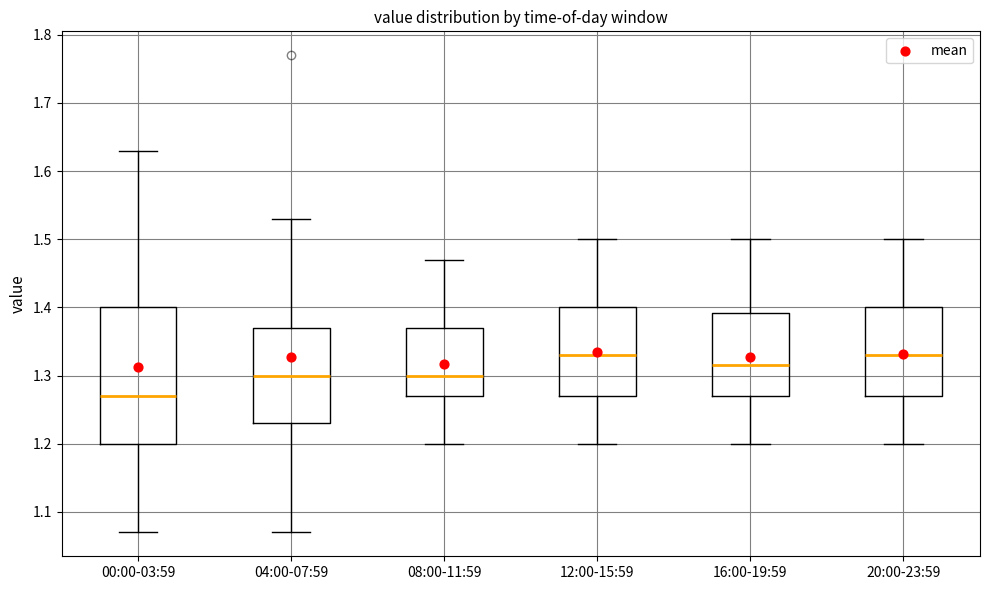

Which box is the tallest, from its lower edge to its upper edge?

00:00-03:59